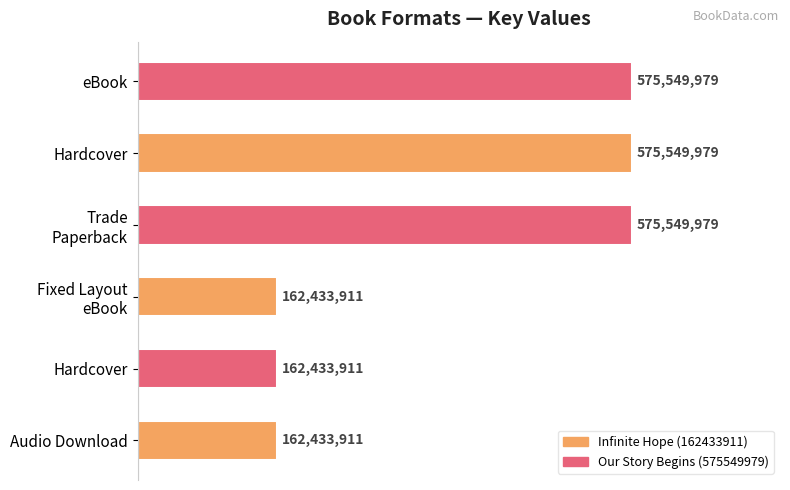

How many bars are there in total?

6